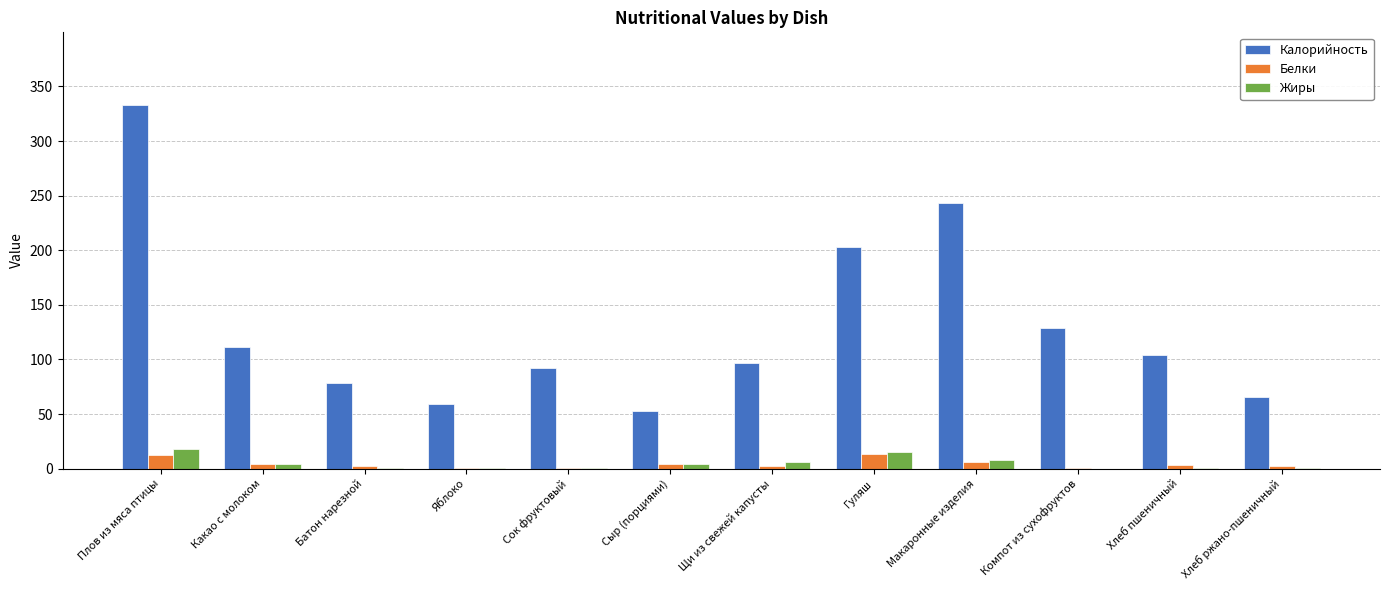

Is the value of Жиры at Плов из мяса птицы greater than the value of Белки at Яблоко?

Yes